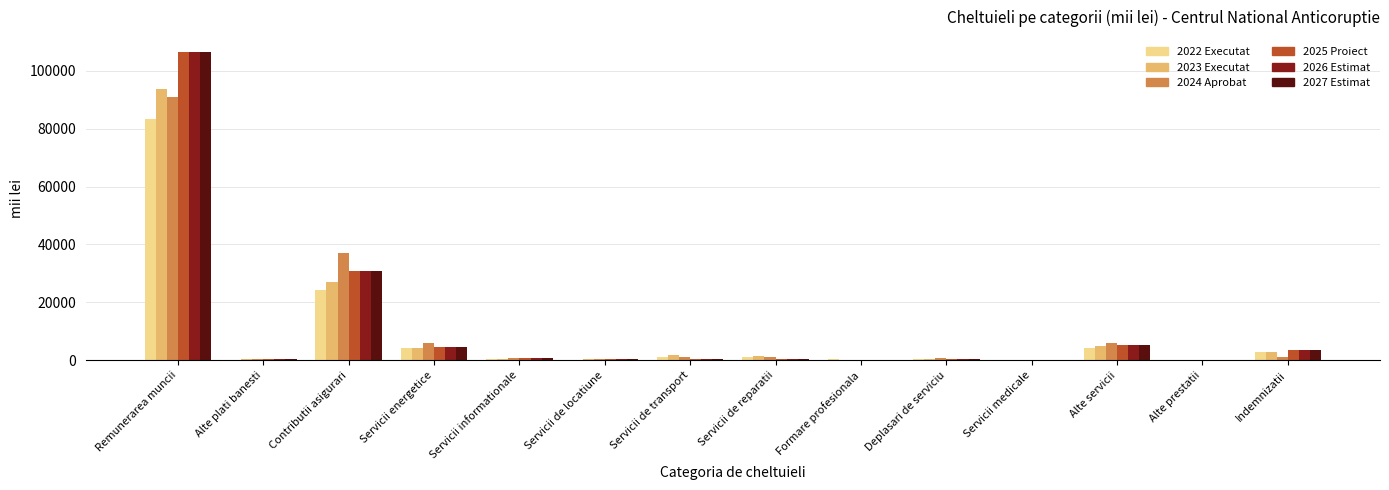

Are the bars horizontal?

No